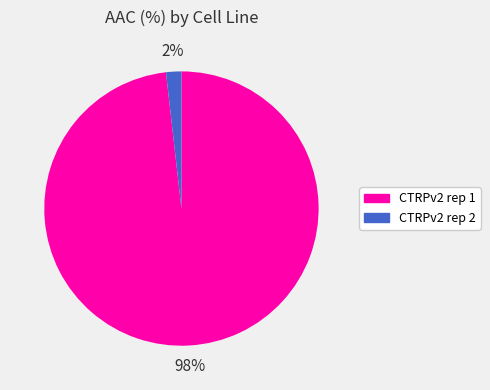

Do CTRPv2 rep 1 and CTRPv2 rep 2 together represent more than half of the pie?

Yes